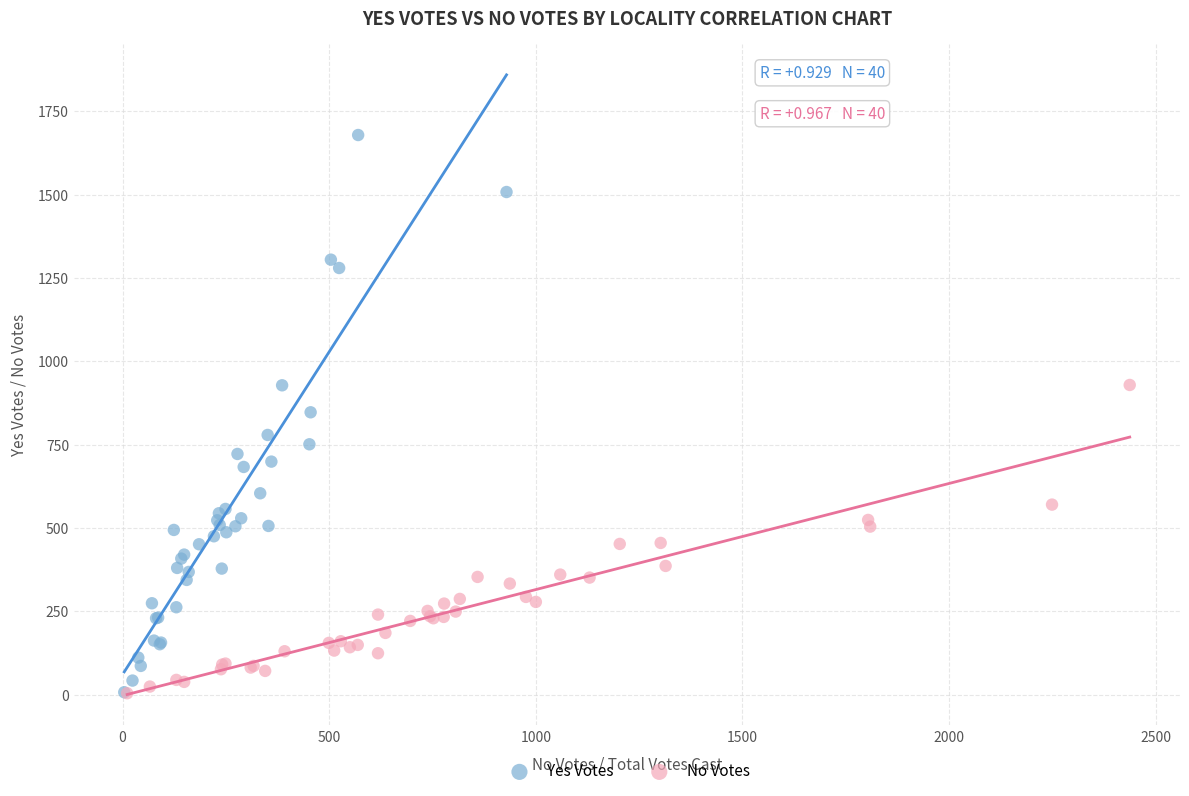

Which series contains the highest Y value?

Yes Votes